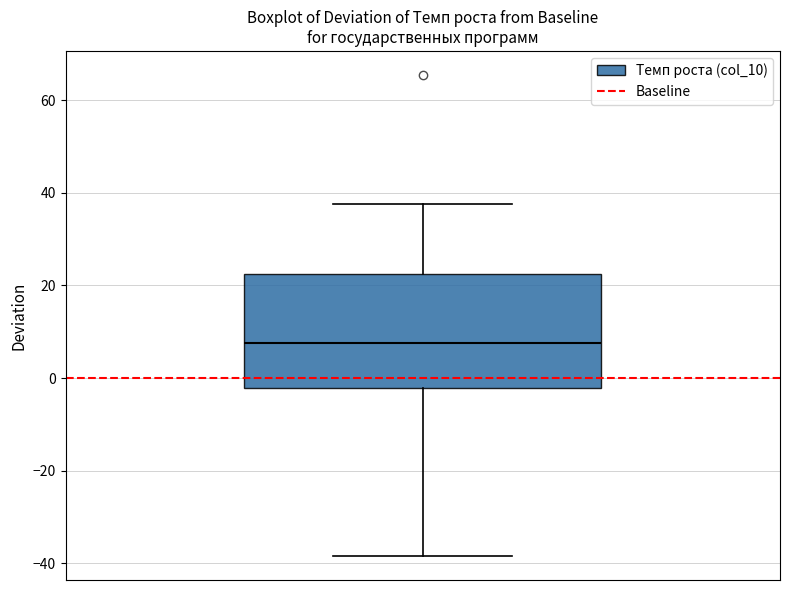

Transcribe this box plot: give where the median line is, the range the box spans, and where the two whiskers end, as read against the y-axis. The values are not printed on the chart, so give them approximately, as read against the axis.

median 8, box -2 to 22, whiskers -38 to 38